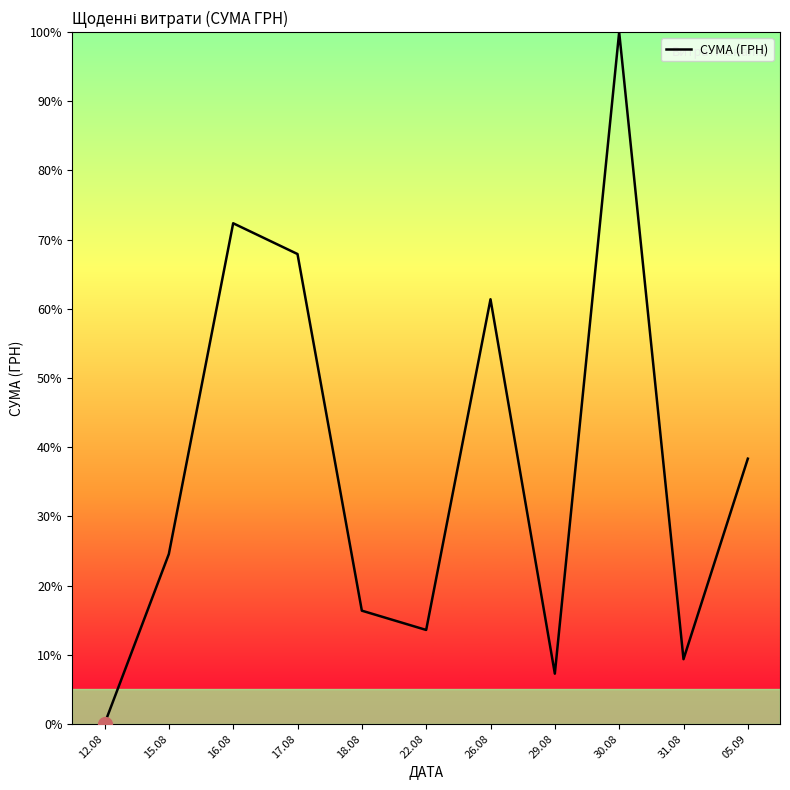

Which category has the lowest value across all series?

12.08